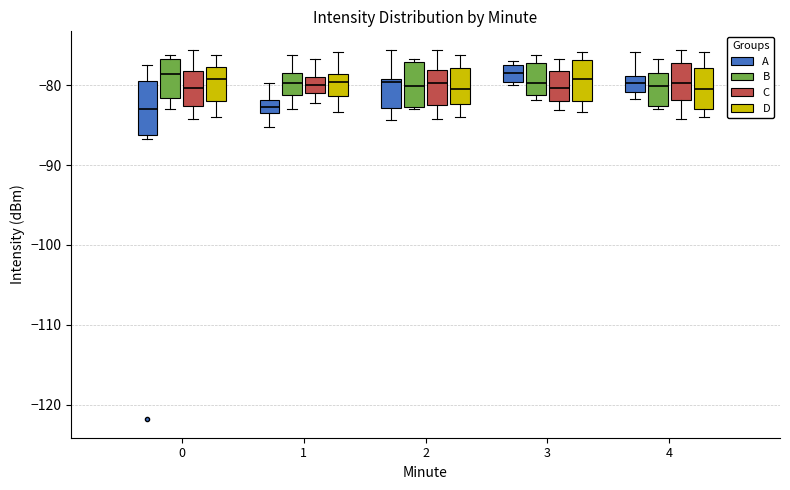

Reading left to right, read every box against the y-axis: the position of its median line, the range the box covers, and the ends of its whiskers. The values are not printed on the chart, so give them approximately, as read against the axis.

0 (A): median -83, box -86 to -80, whiskers -87 to -78
0 (B): median -79, box -82 to -77, whiskers -83 to -76
0 (C): median -80, box -83 to -78, whiskers -84 to -76
0 (D): median -79, box -82 to -78, whiskers -84 to -76
1 (A): median -83, box -84 to -82, whiskers -85 to -80
1 (B): median -80, box -81 to -78, whiskers -83 to -76
1 (C): median -80, box -81 to -79, whiskers -82 to -77
1 (D): median -80, box -81 to -79, whiskers -83 to -76
2 (A): median -80, box -83 to -79, whiskers -84 to -76
2 (B): median -80, box -83 to -77, whiskers -83 to -77 (just above the box's upper edge)
2 (C): median -80, box -82 to -78, whiskers -84 to -76
2 (D): median -80, box -82 to -78, whiskers -84 to -76
3 (A): median -78, box -80 to -77, whiskers -80 (just below the box's lower edge) to -77 (just above the box's upper edge)
3 (B): median -80, box -81 to -77, whiskers -82 to -76
3 (C): median -80, box -82 to -78, whiskers -83 to -77
3 (D): median -79, box -82 to -77, whiskers -83 to -76
4 (A): median -80, box -81 to -79, whiskers -82 to -76
4 (B): median -80, box -83 to -78, whiskers -83 (just below the box's lower edge) to -77
4 (C): median -80, box -82 to -77, whiskers -84 to -76
4 (D): median -80, box -83 to -78, whiskers -84 to -76